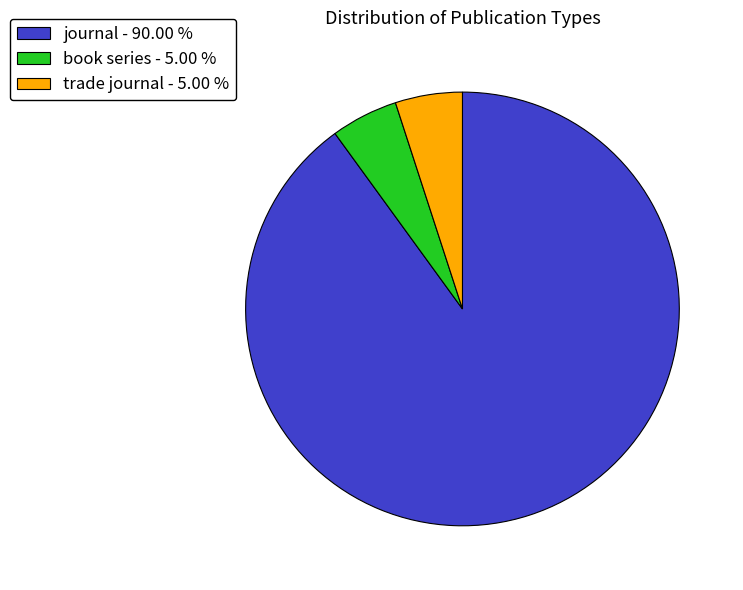

Combined, do trade journal - 5.00 % and journal - 90.00 % account for over 50%?

Yes